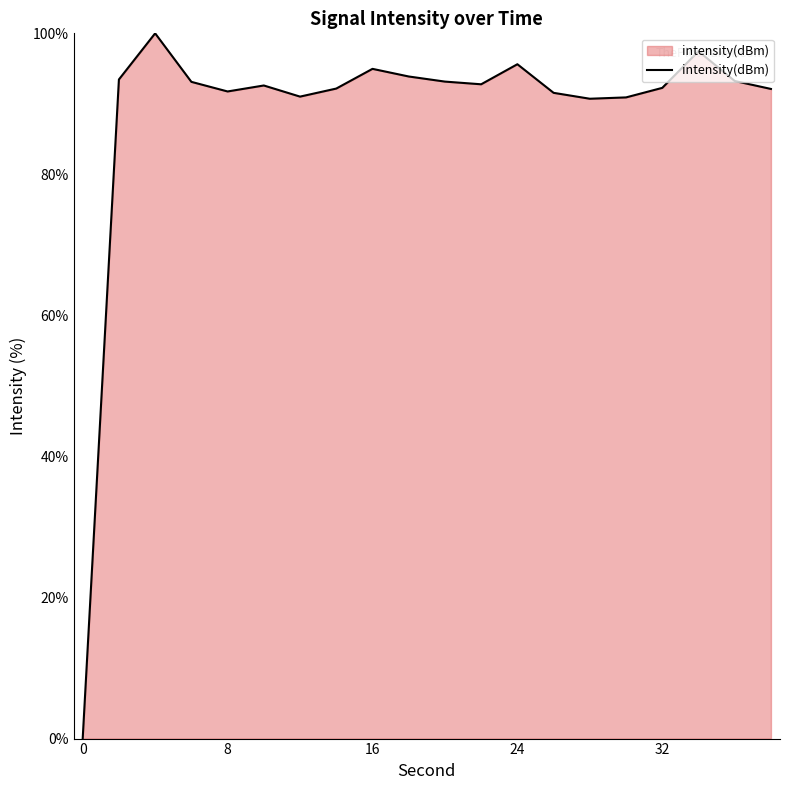

What is the maximum value shown in the chart?

100.0